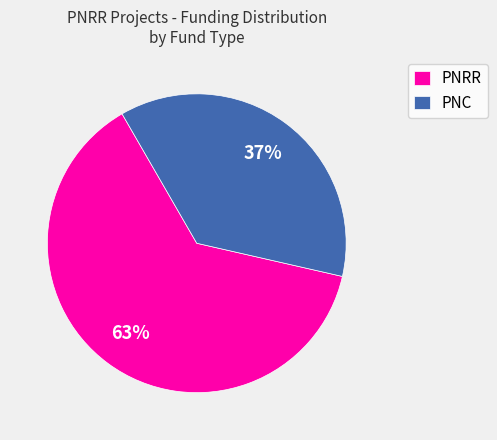

Count the number of slices in the pie.

2